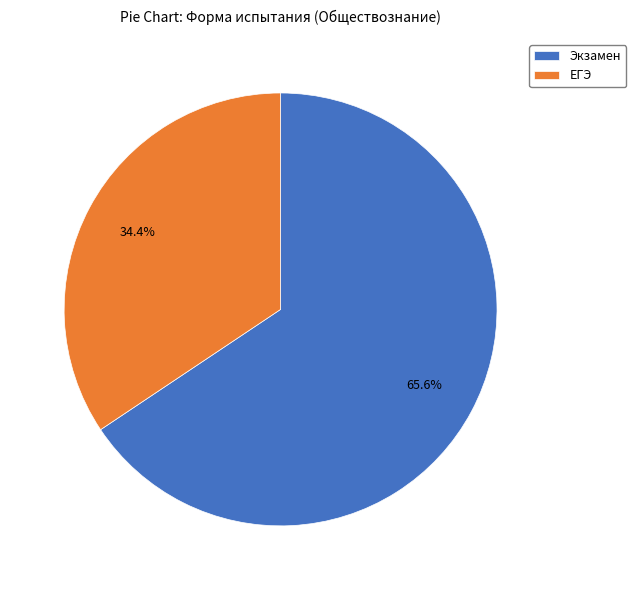

What is the smallest slice in the pie chart?

ЕГЭ